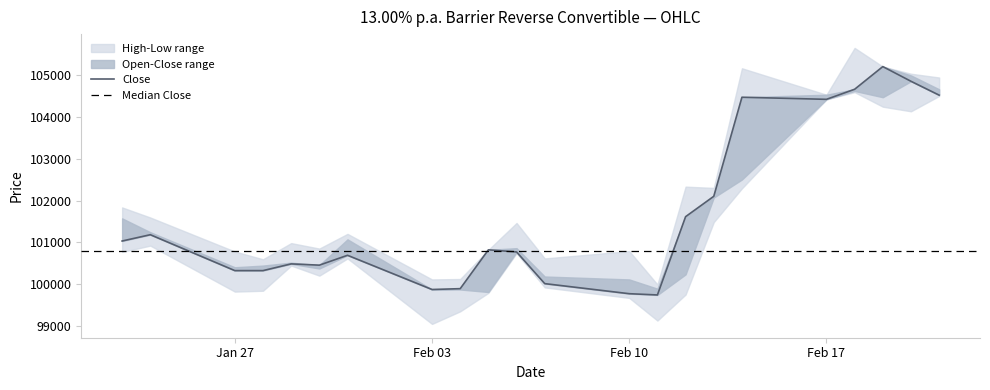

True or false: High has more than 1 points higher than both neighbors.

True